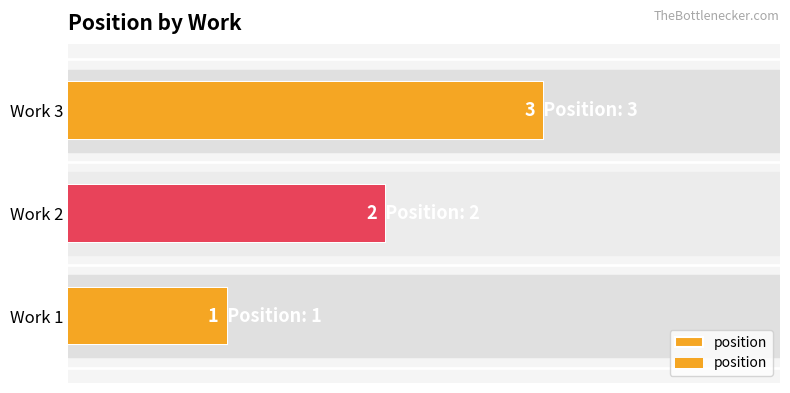

How many distinct data groups are displayed?

1